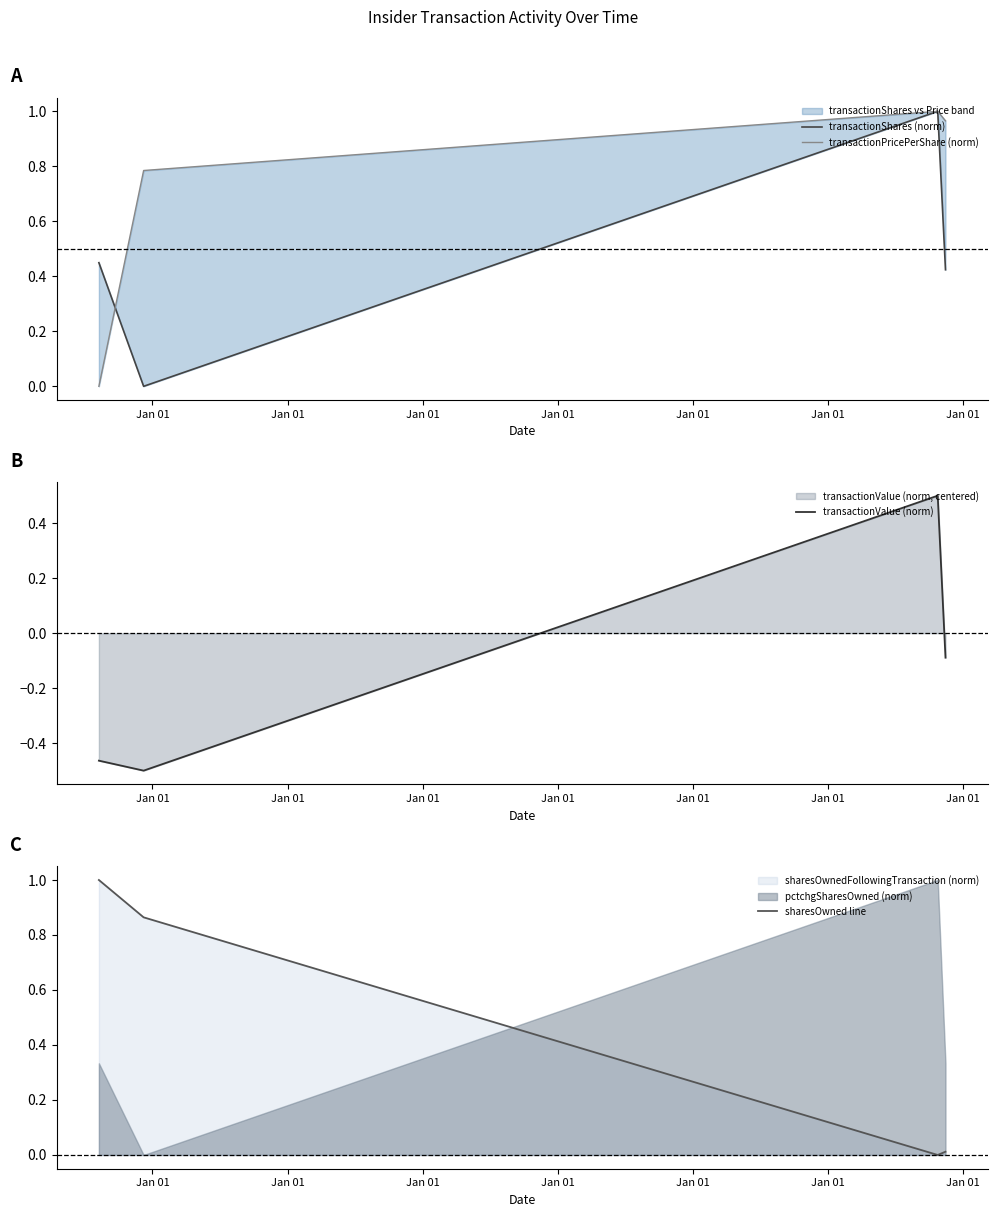

What is the average value of the transactionShares (norm) series?

0.5